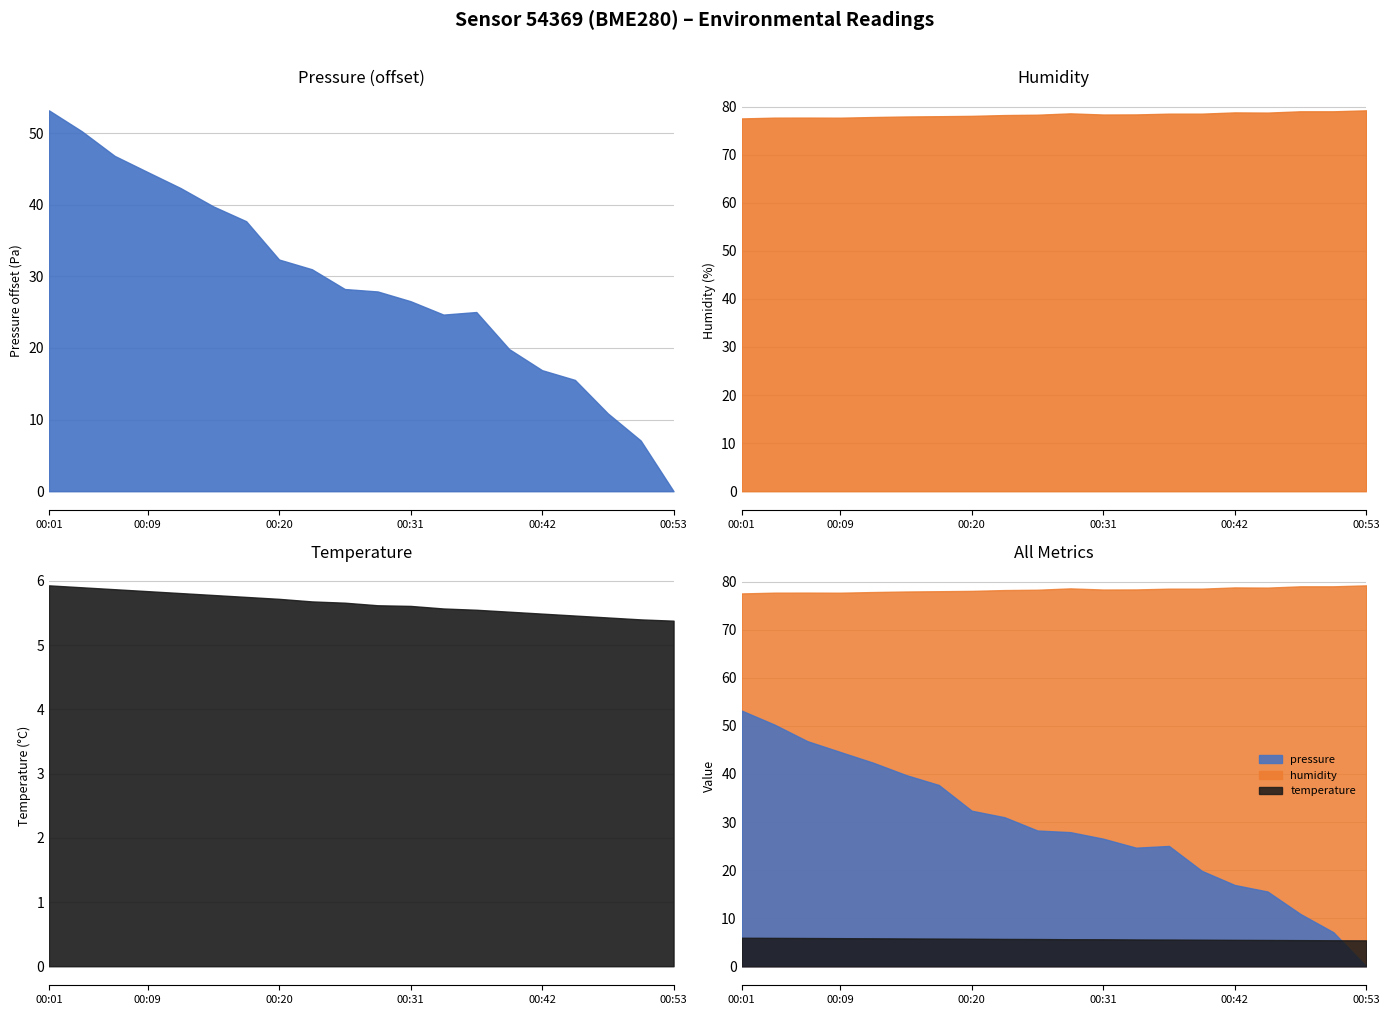

What is the value of the temperature point at the 5th from the left?

5.8